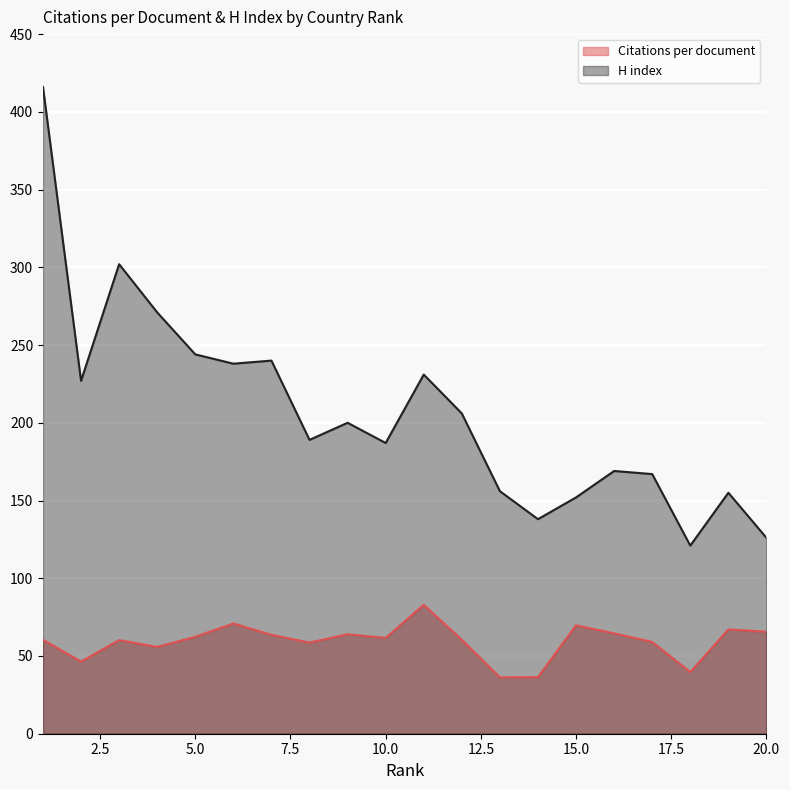

Between 20 and 15, which is larger?

15